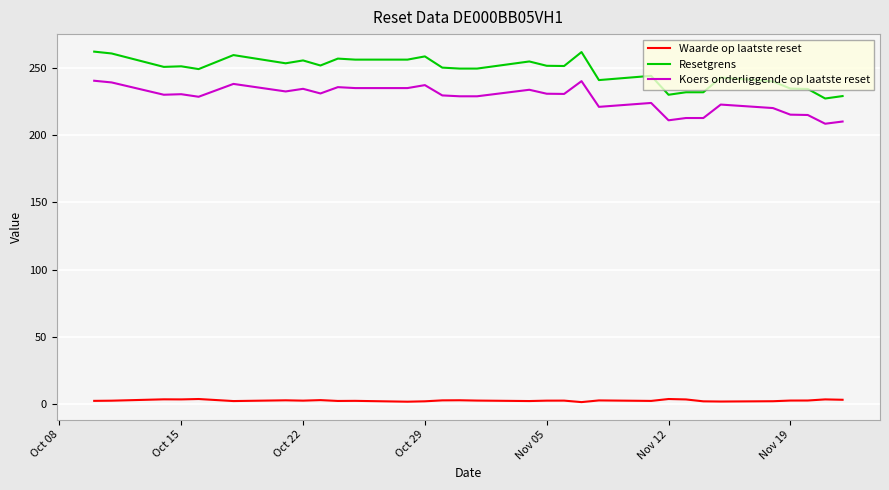

What is the difference between the maximum and minimum values in the Resetgrens series?

34.8